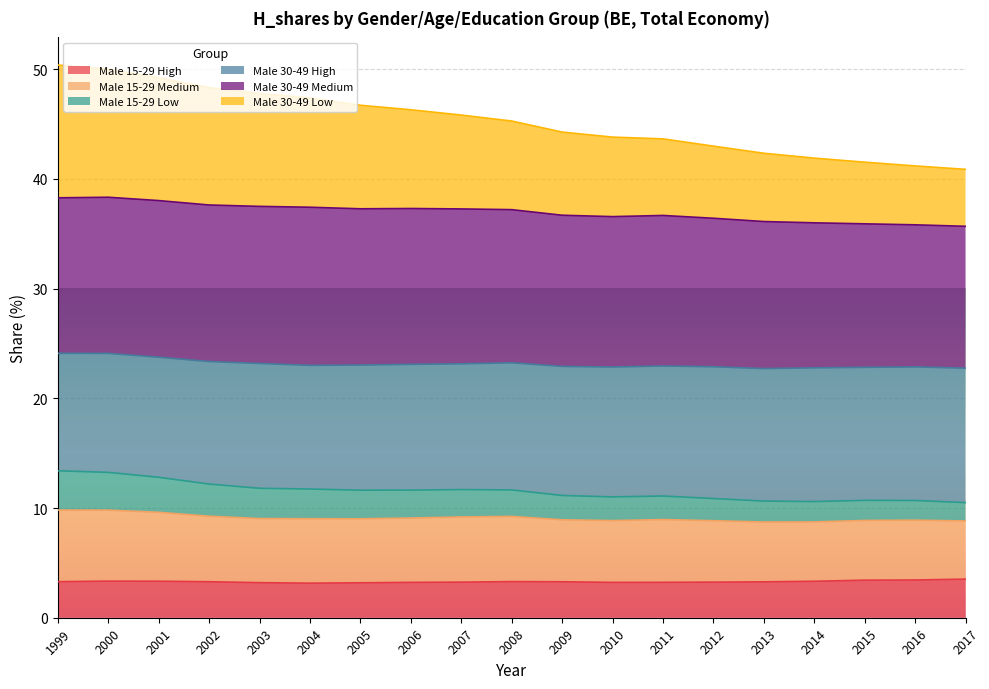

What is the maximum value for Male 15-29 High?

3.5